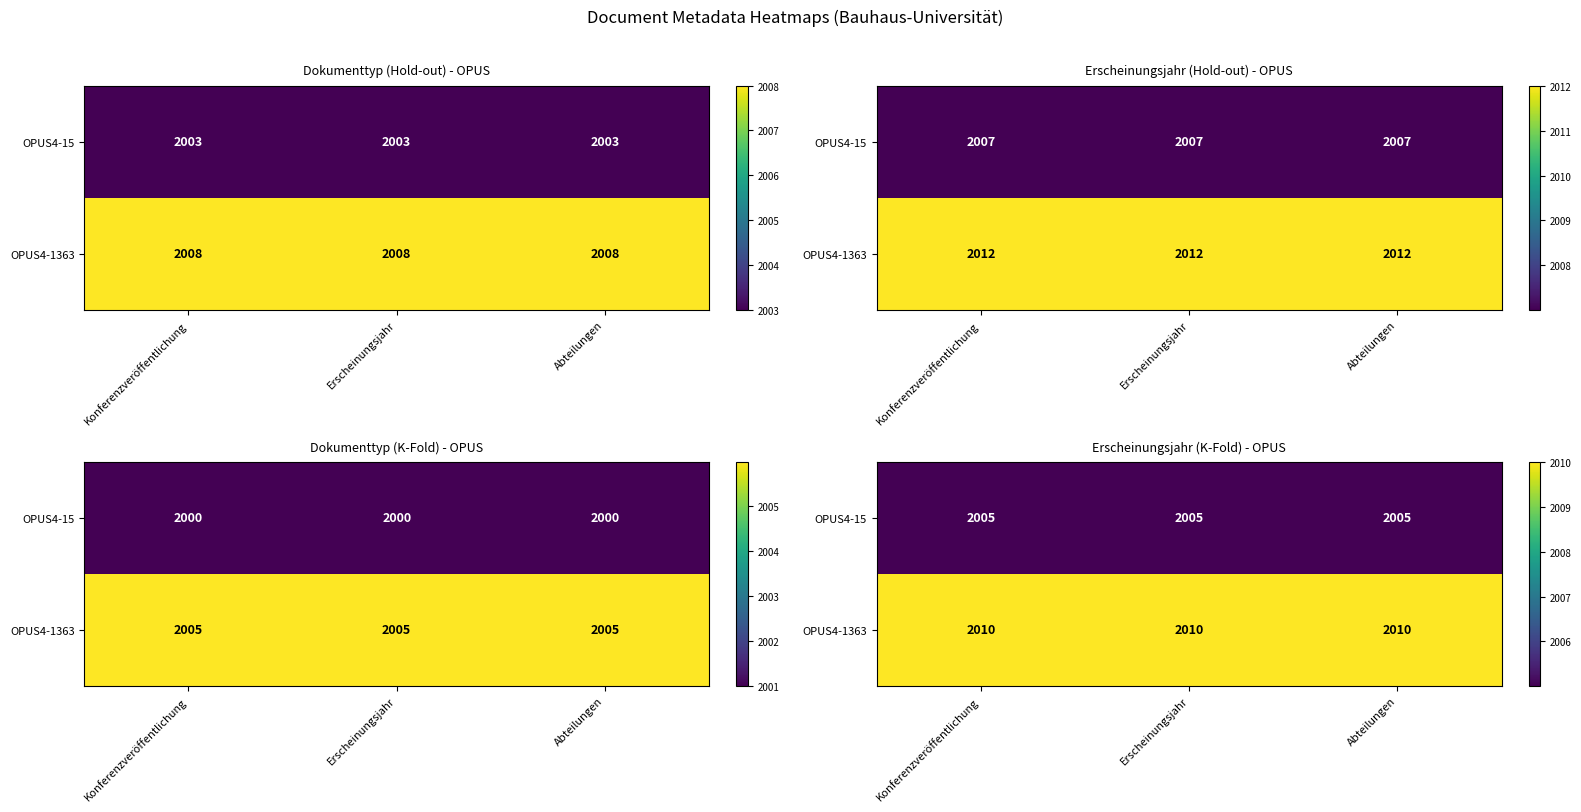

At which label is OPUS4-15 closest to 2005?

Konferenzveröffentlichung